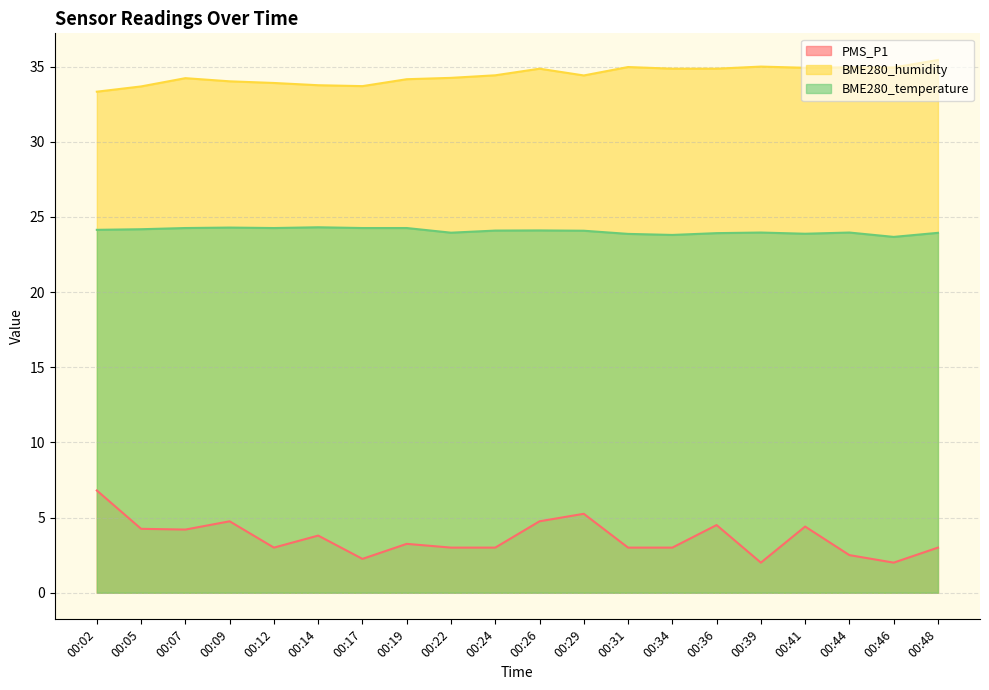

Where does the BME280_temperature series first go above 24?

00:02